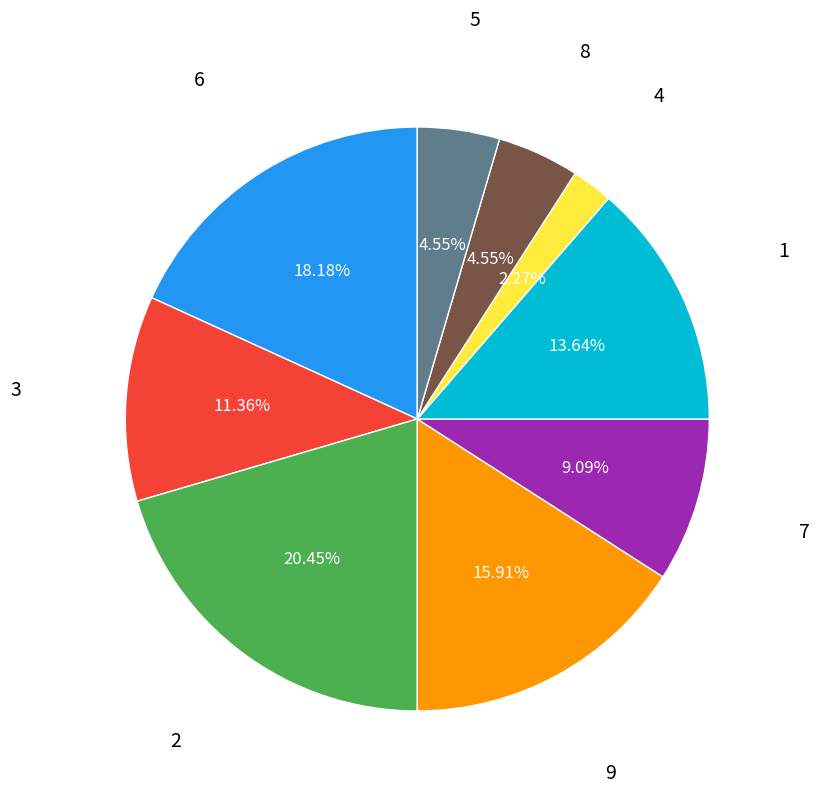

The 6 slice represents 18% of the pie. True or false?

True